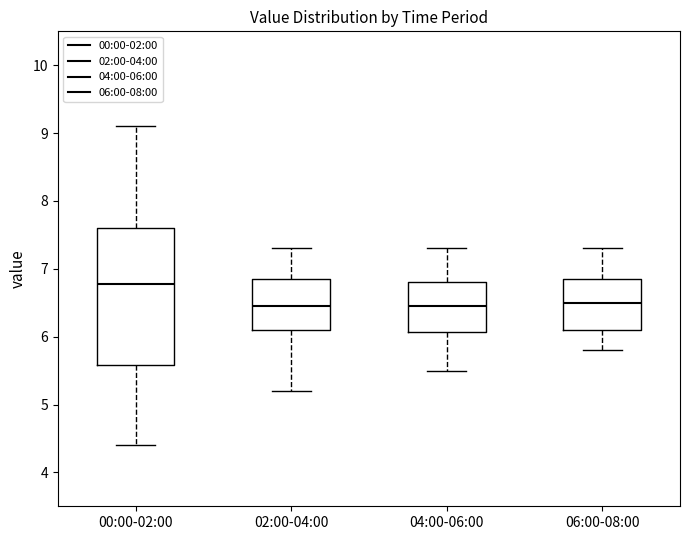

Where is the lower edge of the box for 02:00-04:00 on the y-axis? The values are not printed on the chart, so give them approximately, as read against the axis.

6.1